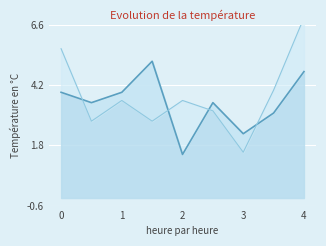

Reading right to left, list all the values displayed in this chart.

col_6: 4.7	3.1	2.3	3.5	1.4	5.2	3.9	3.5	3.9
col_3: 6.9	4.0	1.5	3.2	3.6	2.8	3.6	2.8	5.7